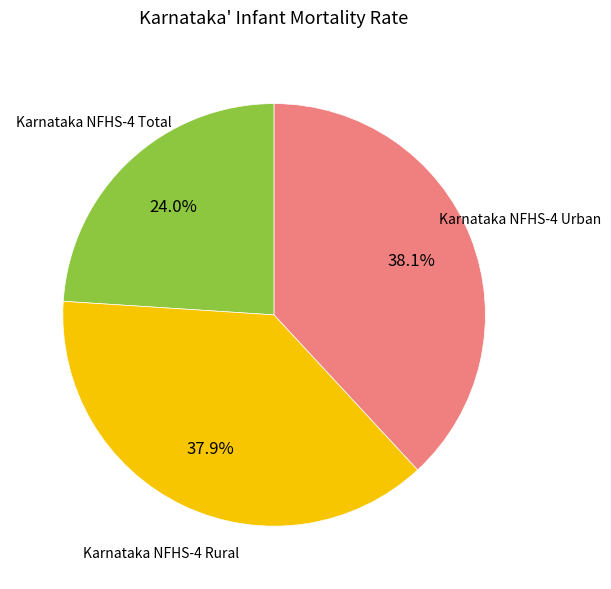

Which slice is the smallest?

Karnataka NFHS-4 Total